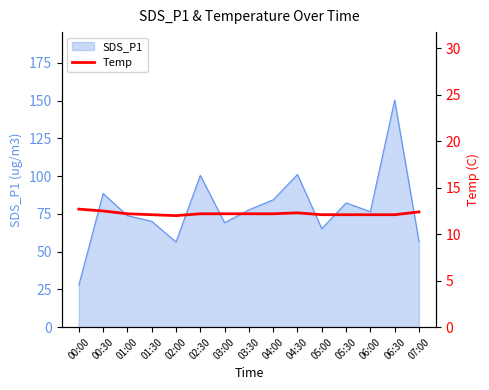

True or false: SDS_P1 has a value of 109.4 at 03:30.

False